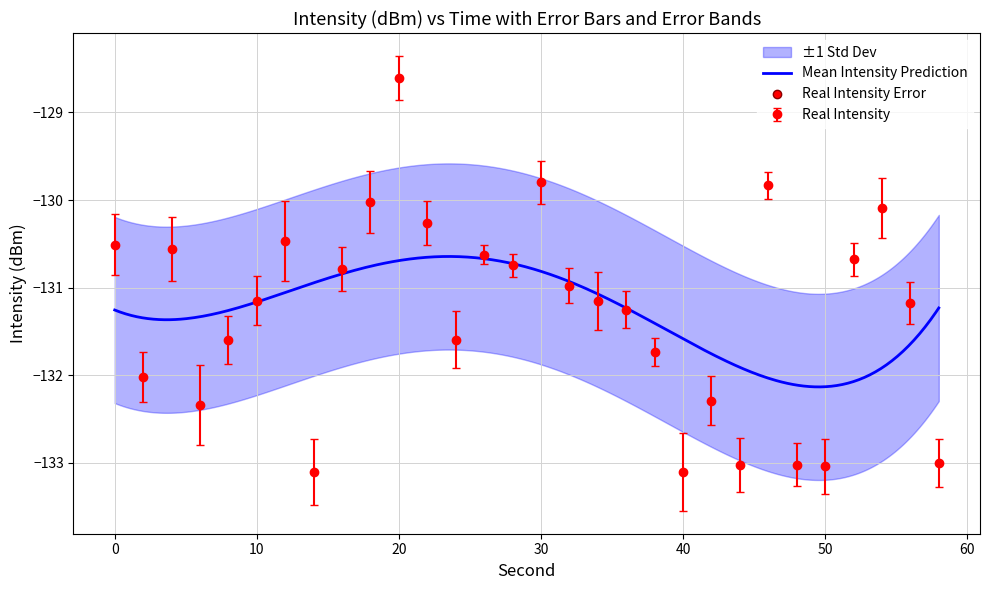

What is the difference between the maximum and minimum values?

4.5